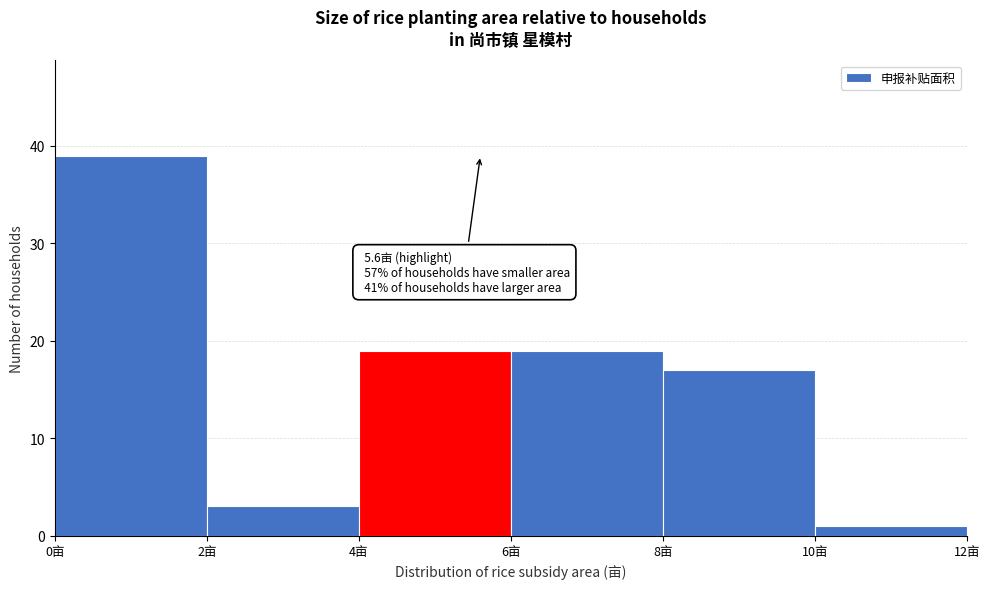

Over which range of the x-axis is the bar tallest?

0 to 2